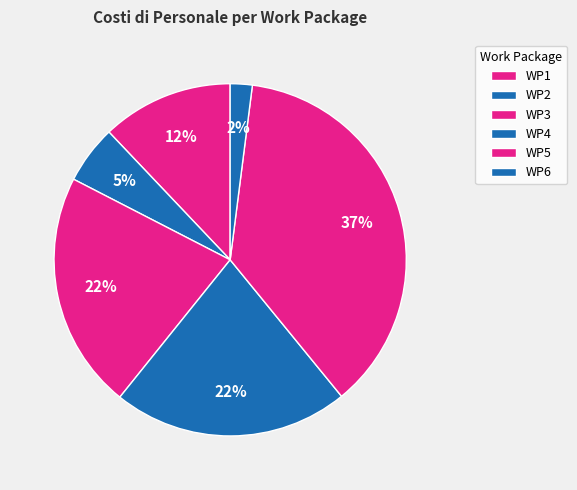

True or false: WP6 accounts for 1% of the total.

False